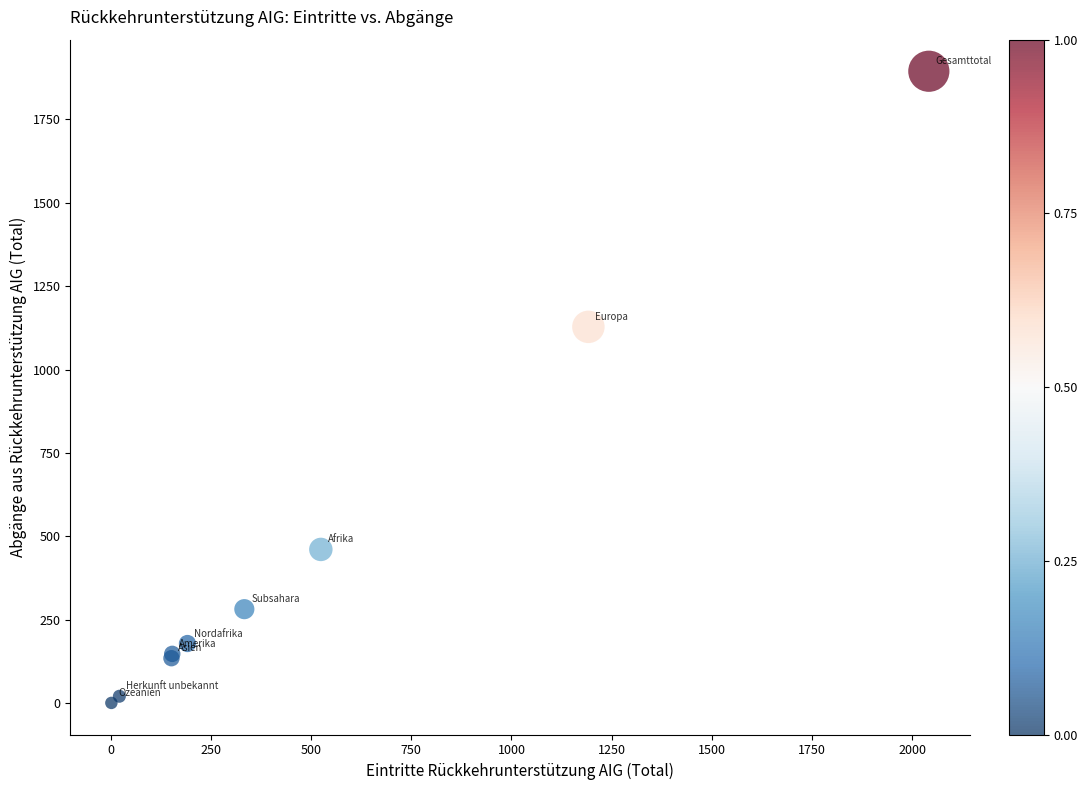

What Y value in the scatter plot is closest to 947?

1128